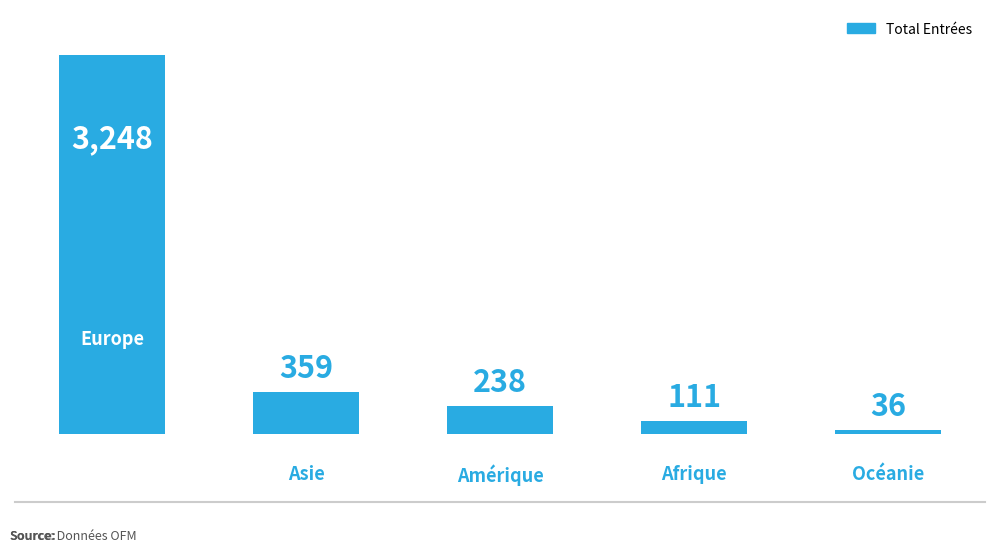

What is the value of the 2nd bar from the left?

359